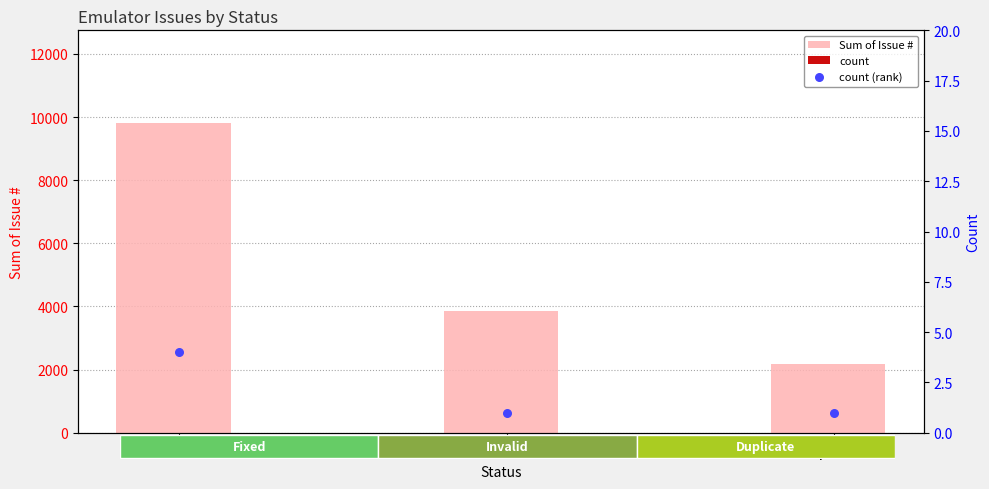

At how many categories does at least one series exceed 2314?

2